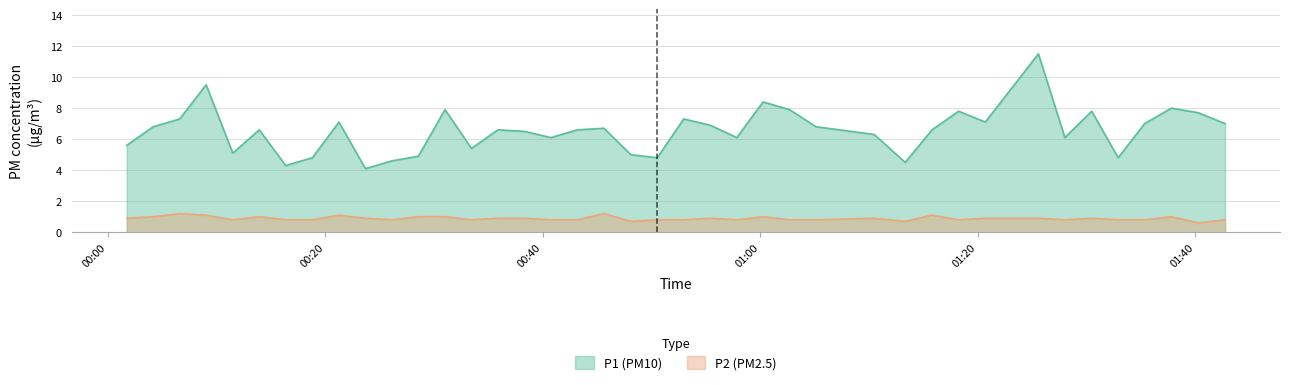

List the series in order of their peak value, highest first.

P1 (PM10), P2 (PM2.5)